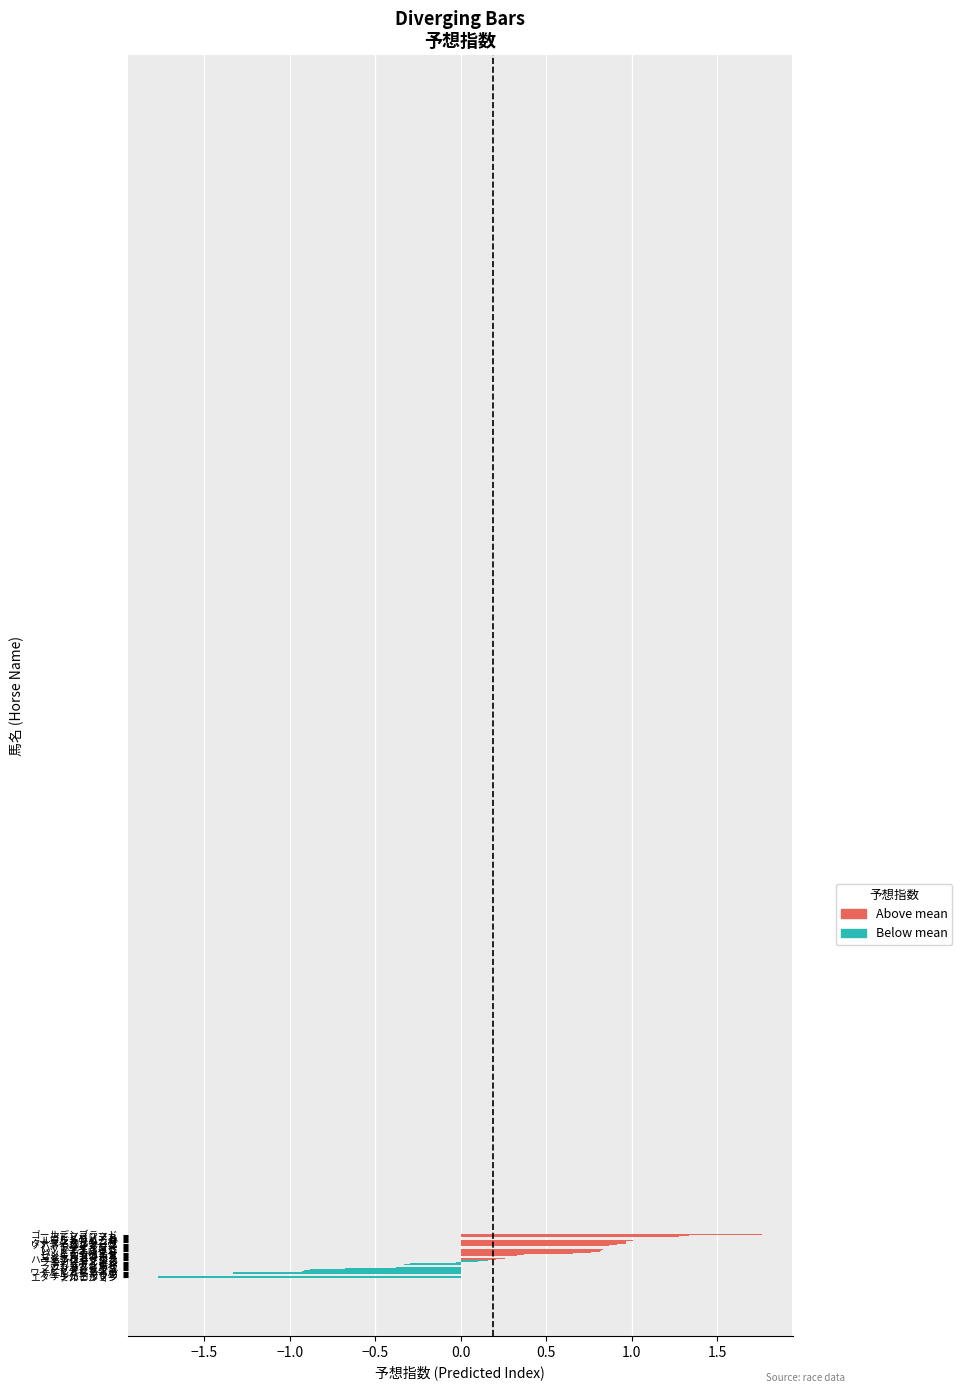

How many bars are there in total?

39